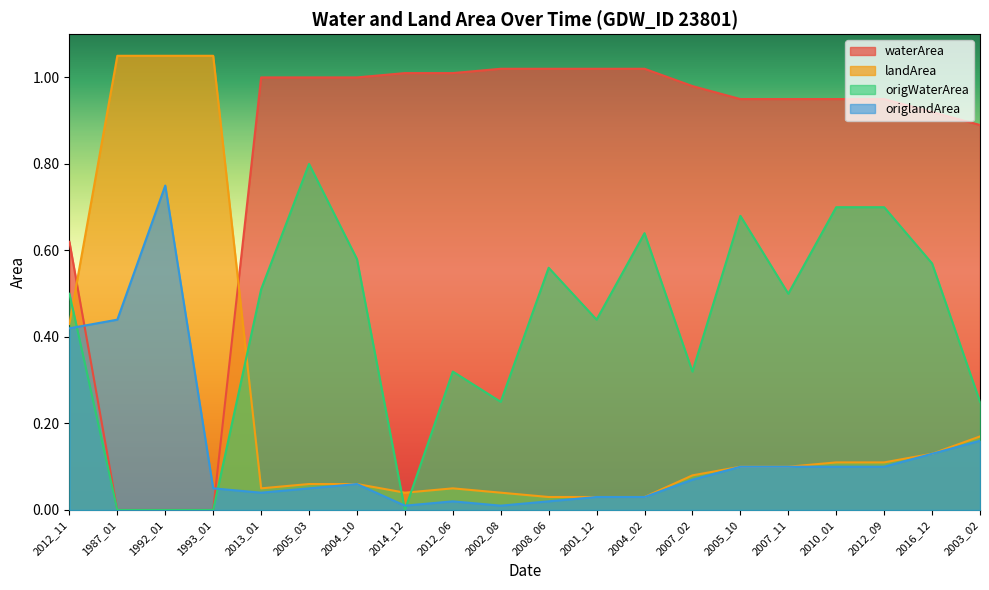

The origlandArea series shows 0.2 at 2012_09. True or false?

False